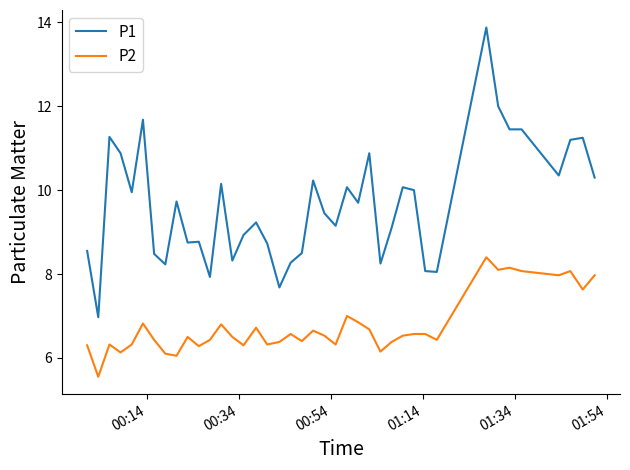

What is the highest value of the P1 series?

13.9